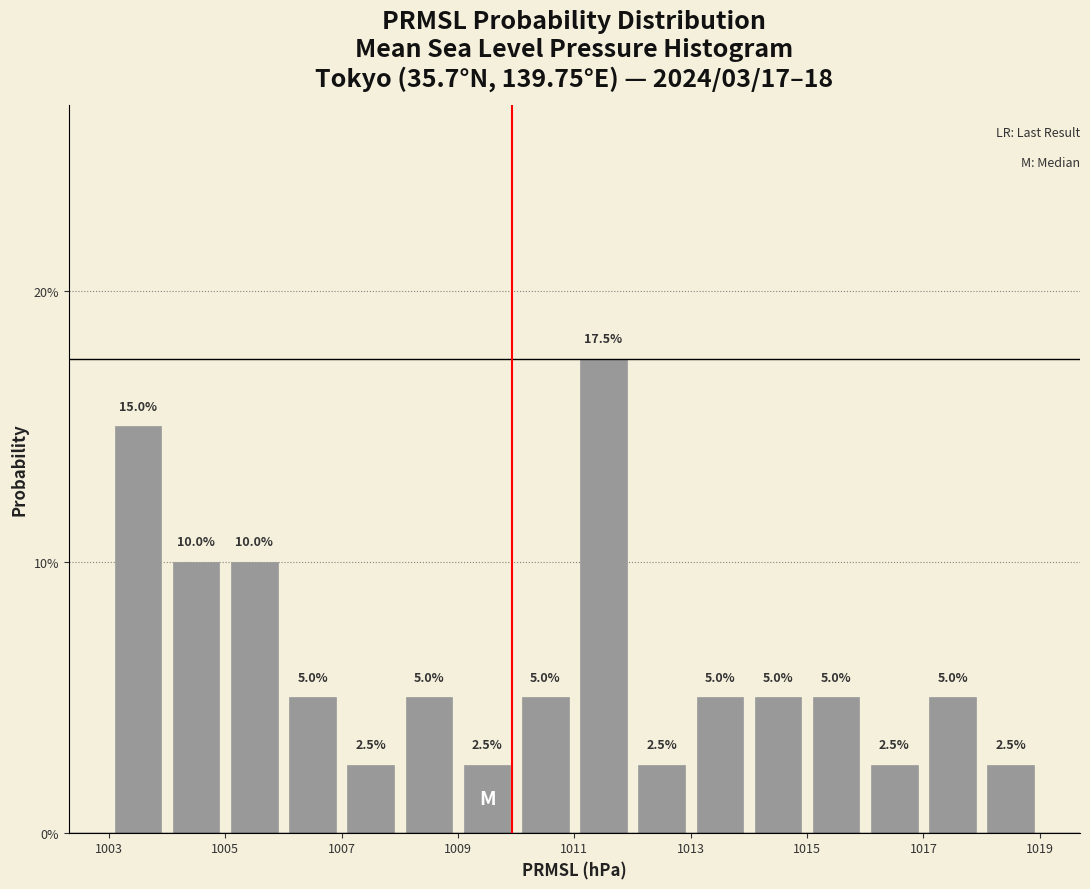

Which range on the x-axis has the tallest bar?

1011 to 1012